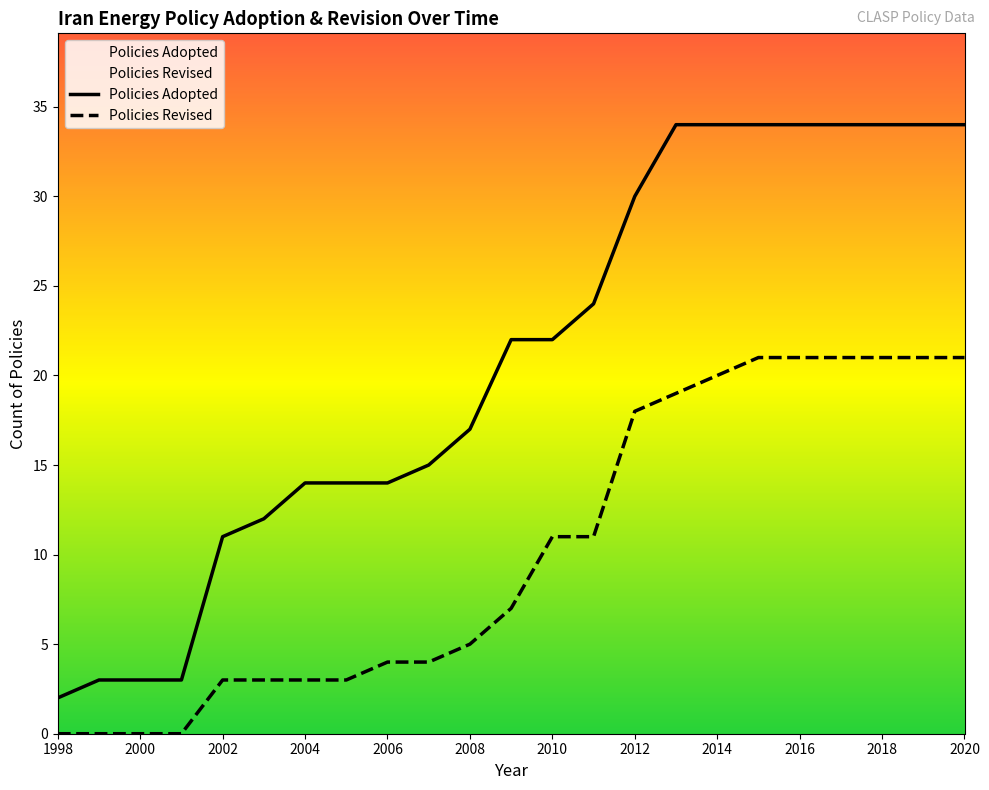

What are all the series names shown in the legend?

Policies Adopted, Policies Revised